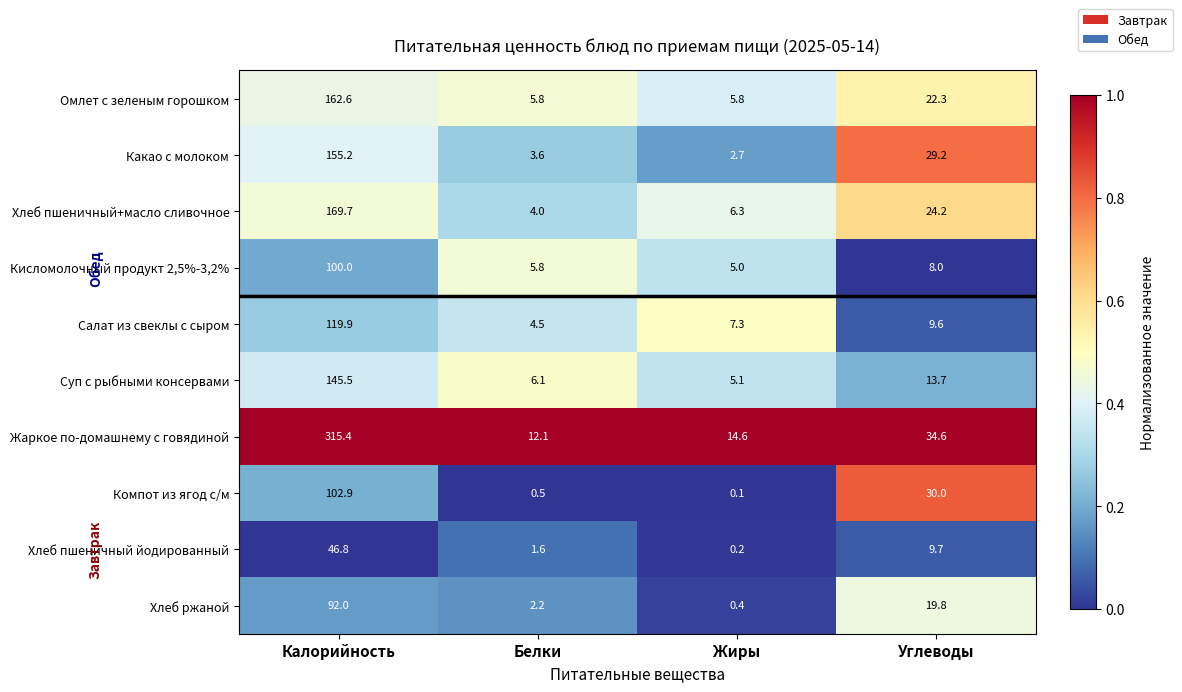

Is it true that Салат из свеклы с сыром equals 2.4 at Жиры?

False